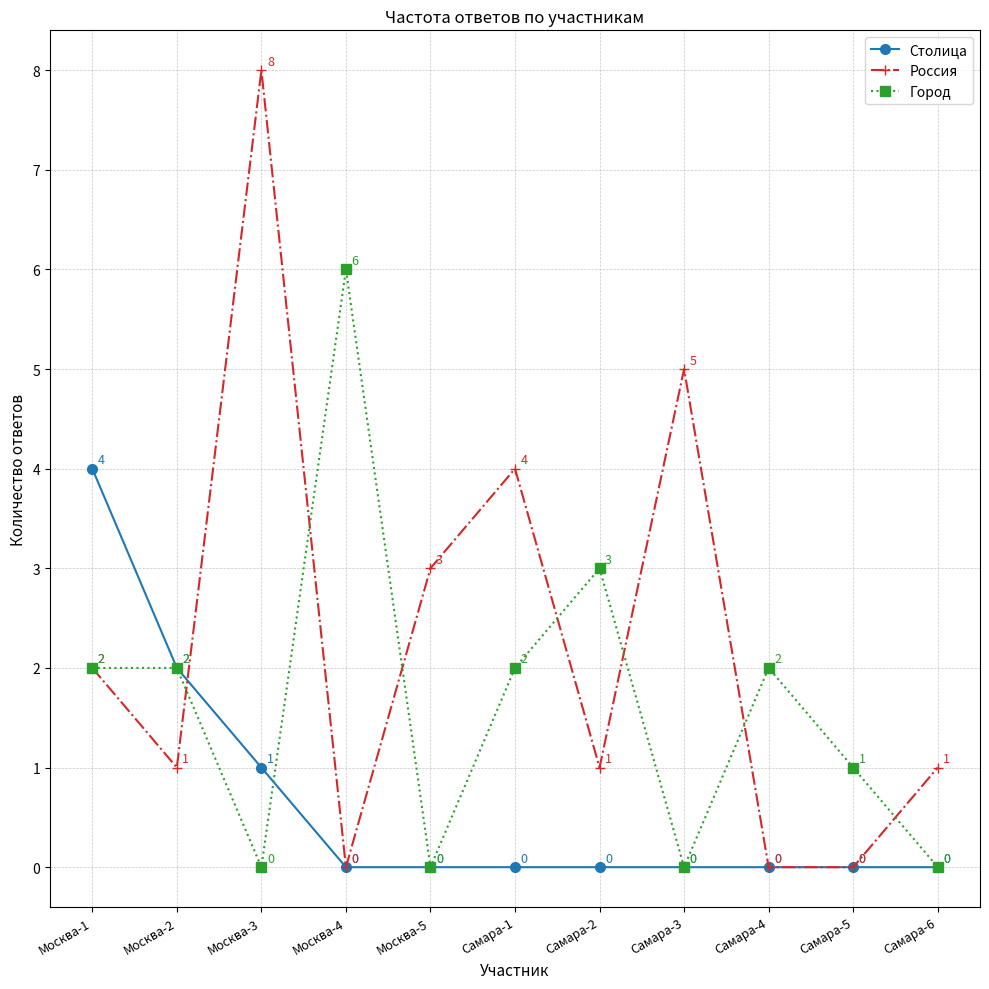

True or false: Столица and Россия intersect in this chart.

True